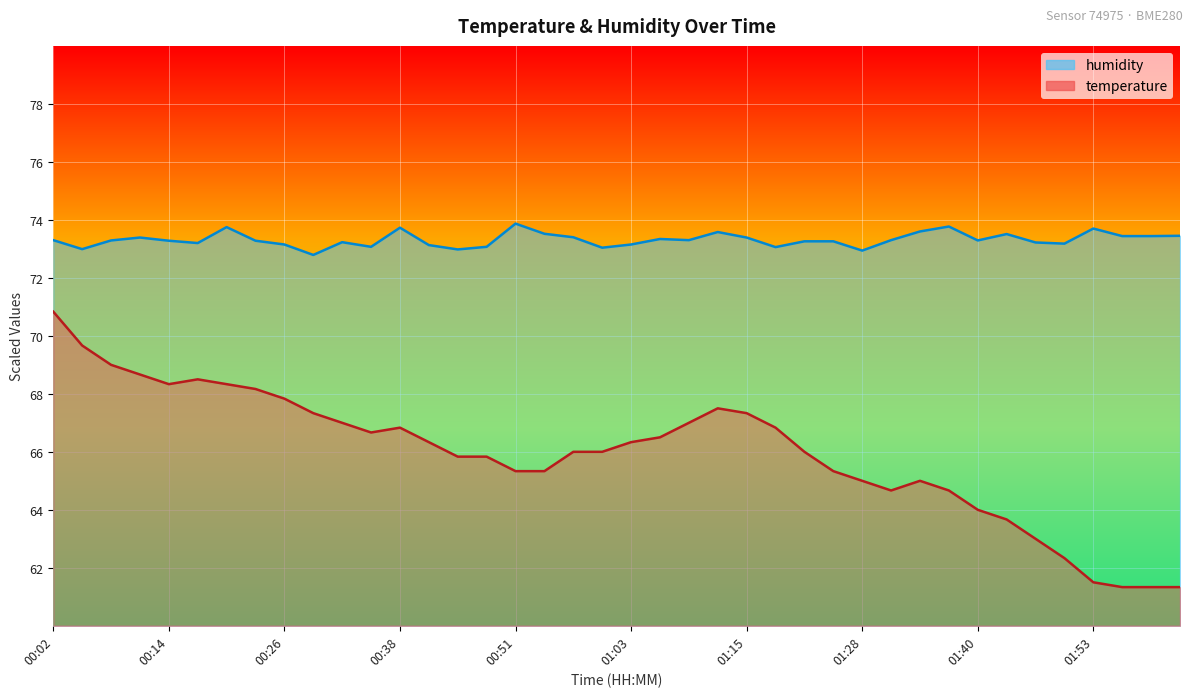

Which series has the largest range (max minus min)?

temperature